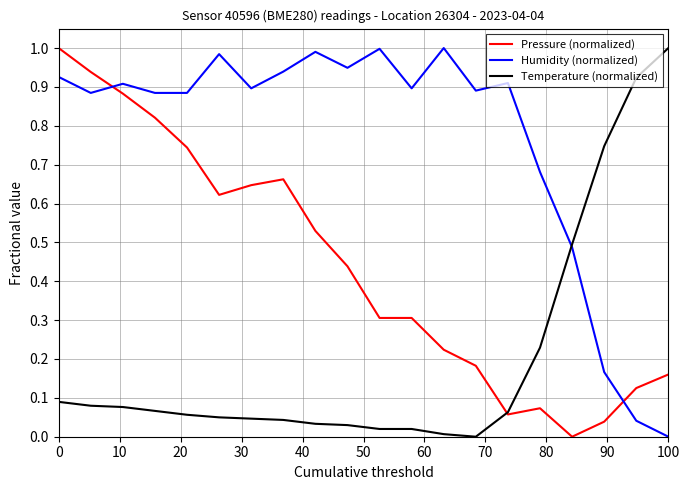

List the series in order of their overall mean, lowest first.

Temperature (normalized), Pressure (normalized), Humidity (normalized)